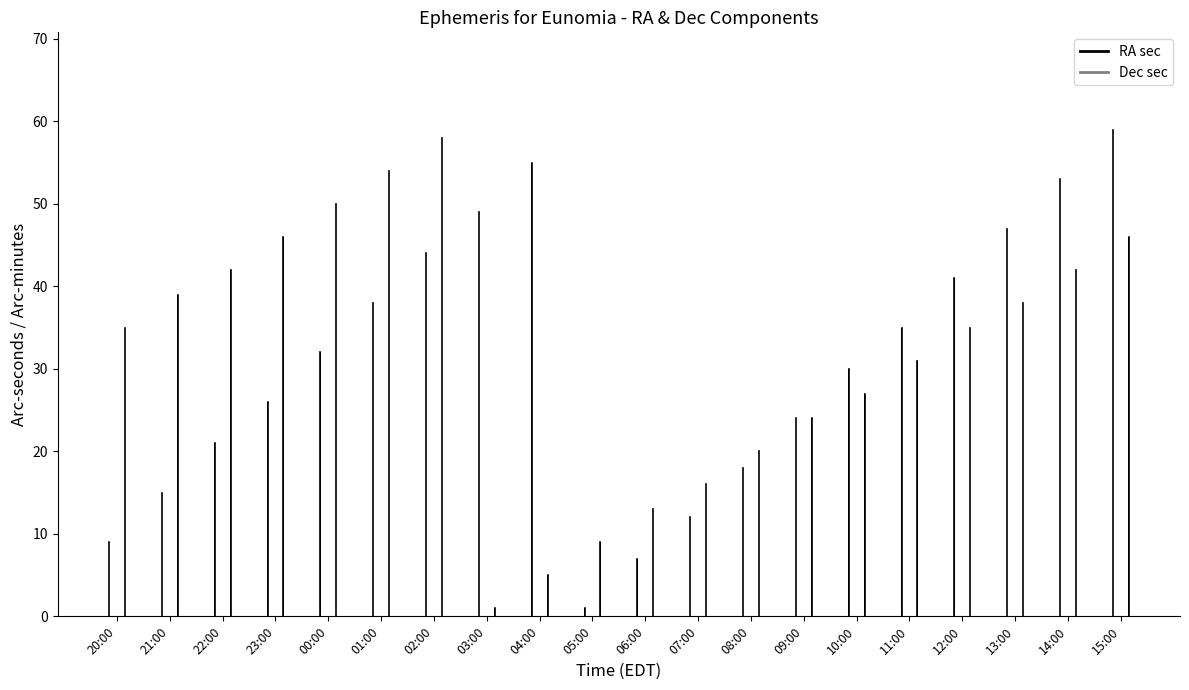

How many bars are there in total?

40